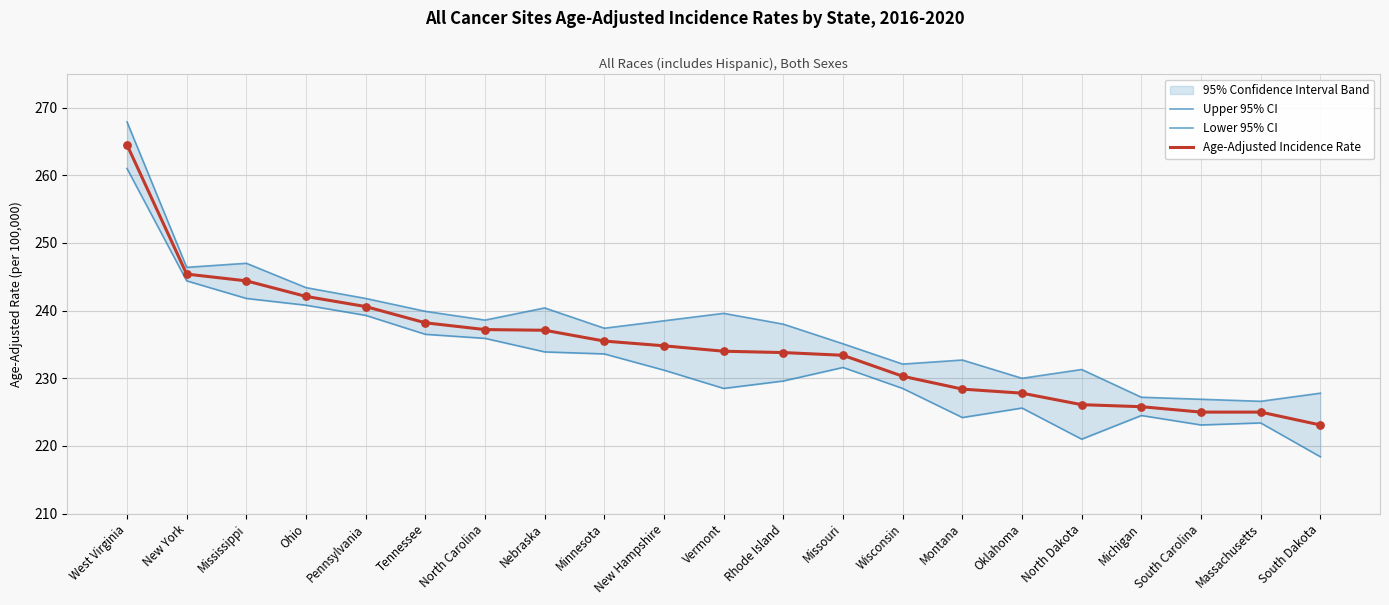

What is the total value across all series at Mississippi?

733.2